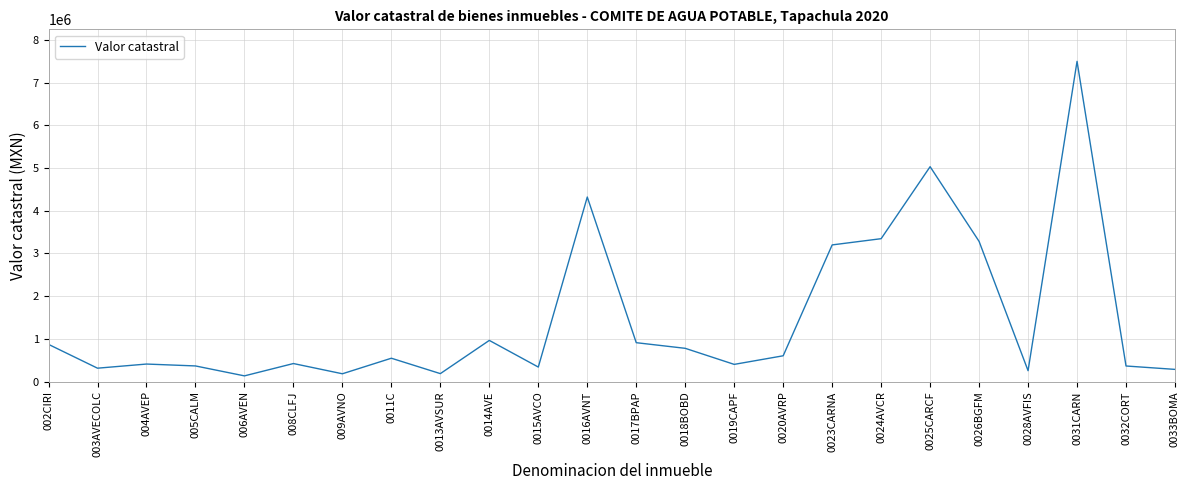

Which has a higher value, 005CALM or 0011C?

0011C